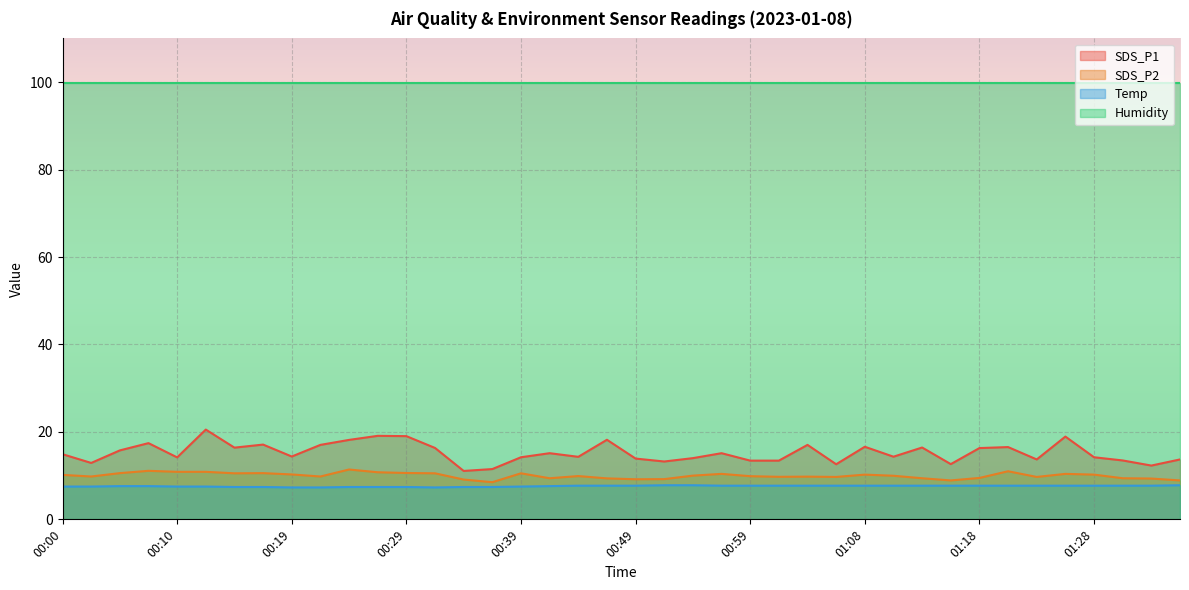

Which category has the lowest value across all series?

00:19